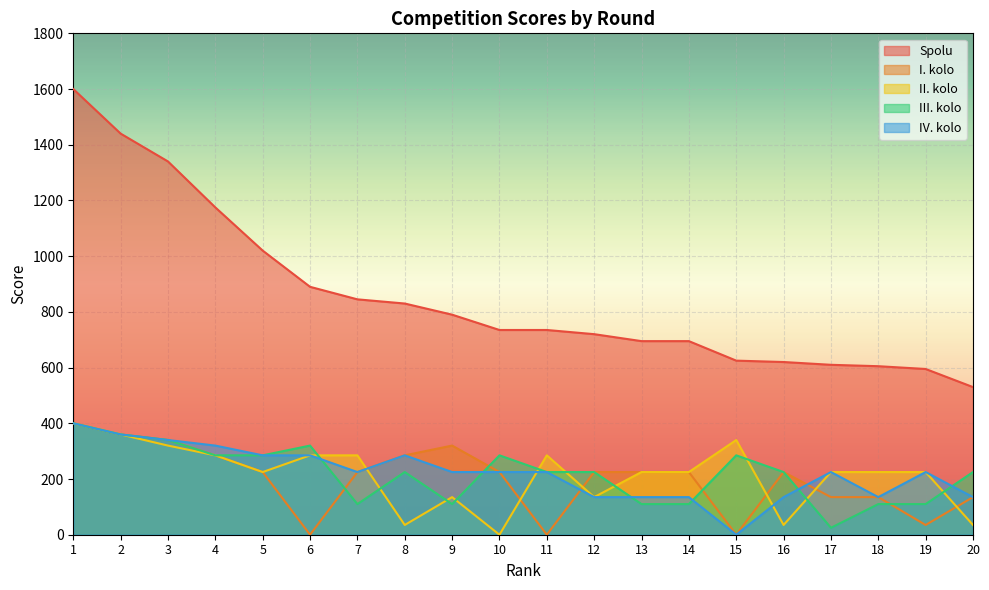

What are all the series names shown in the legend?

Spolu, I. kolo, II. kolo, III. kolo, IV. kolo